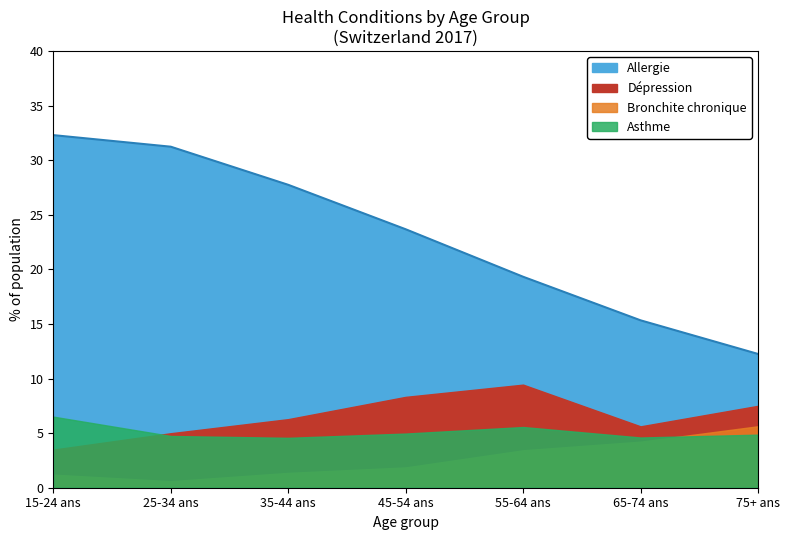

What is the maximum value shown in the chart?

32.3